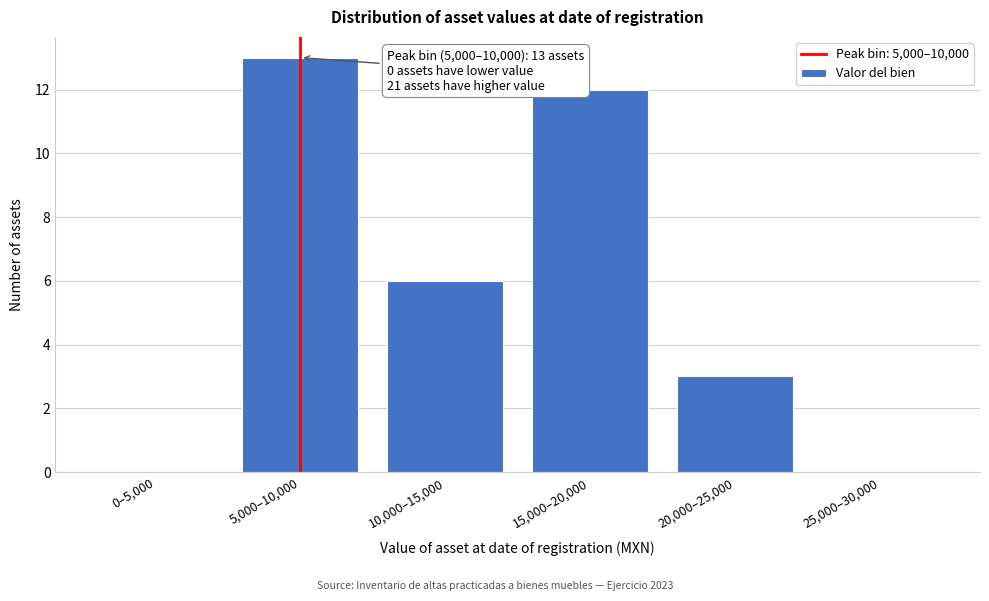

Reading left to right, extract all data points from this chart.

0–5,000=0	5,000–10,000=13	10,000–15,000=6	15,000–20,000=12	20,000–25,000=3	25,000–30,000=0